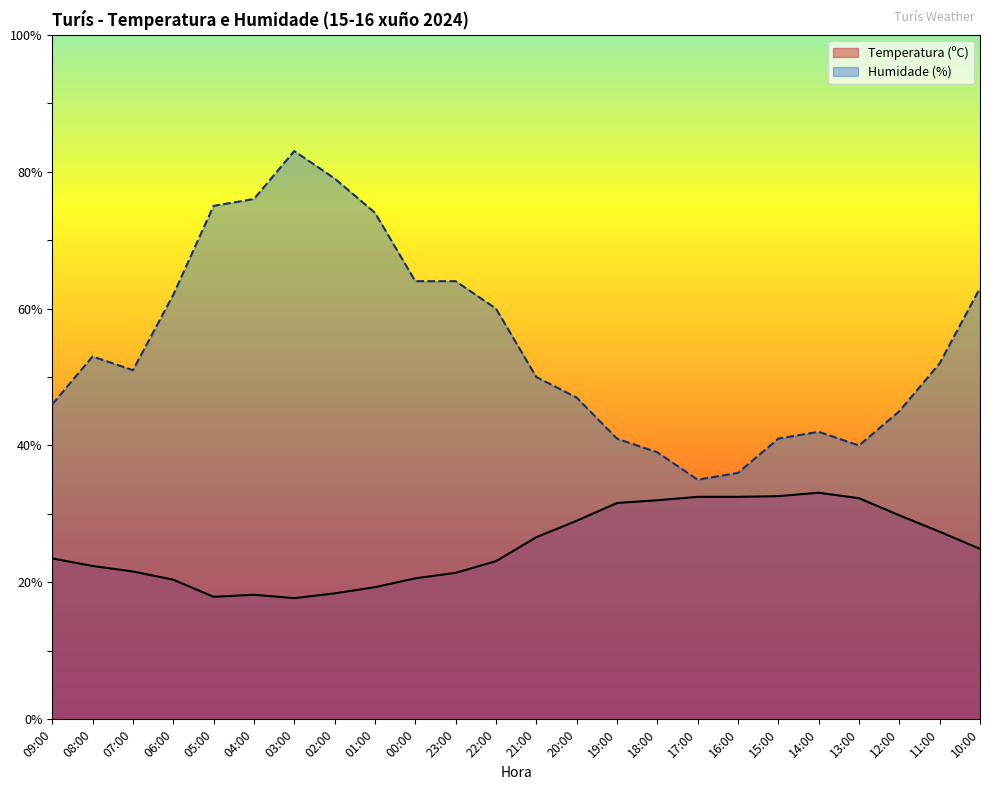

What are all the series names shown in the legend?

Temperatura (ºC), Humidade (%)